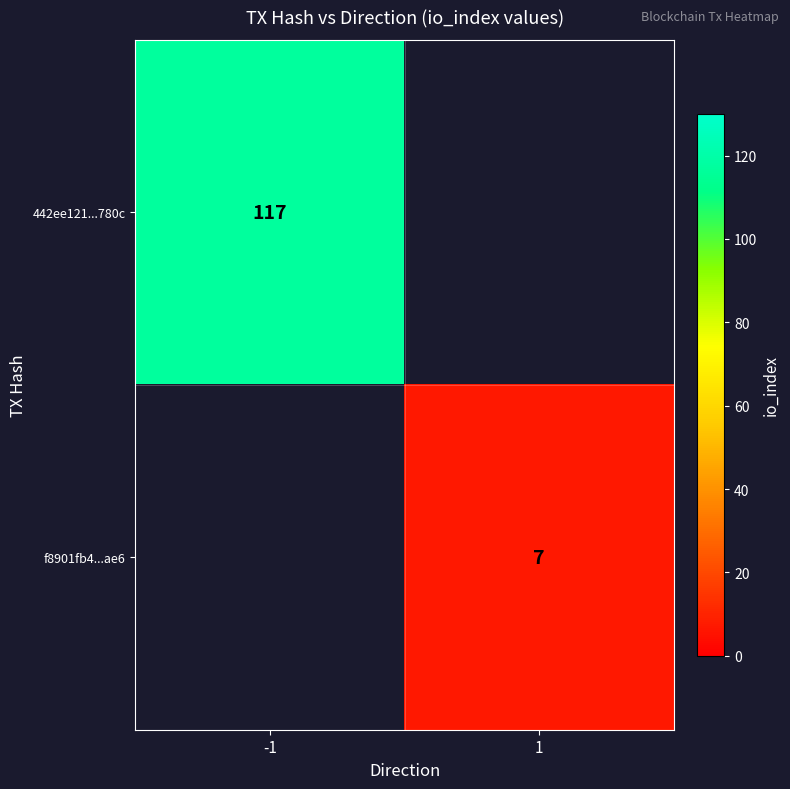

The f8901fb4...ae6 series shows 7 at 1. True or false?

True